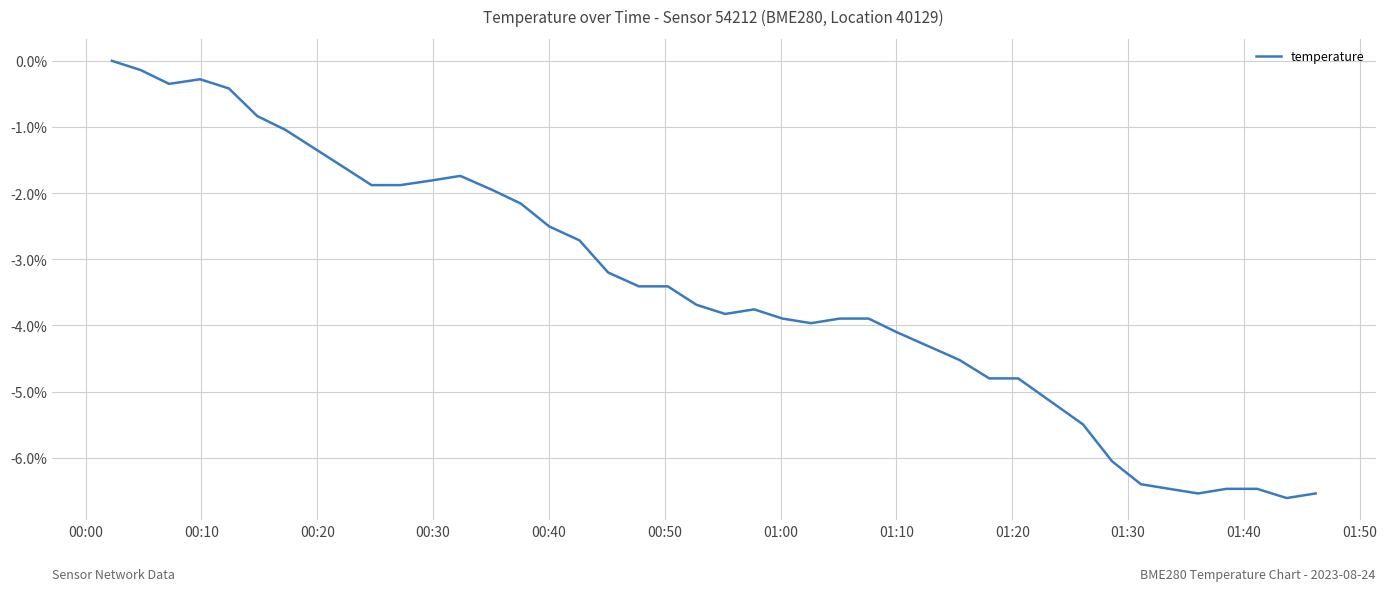

How many series are shown in this chart?

1